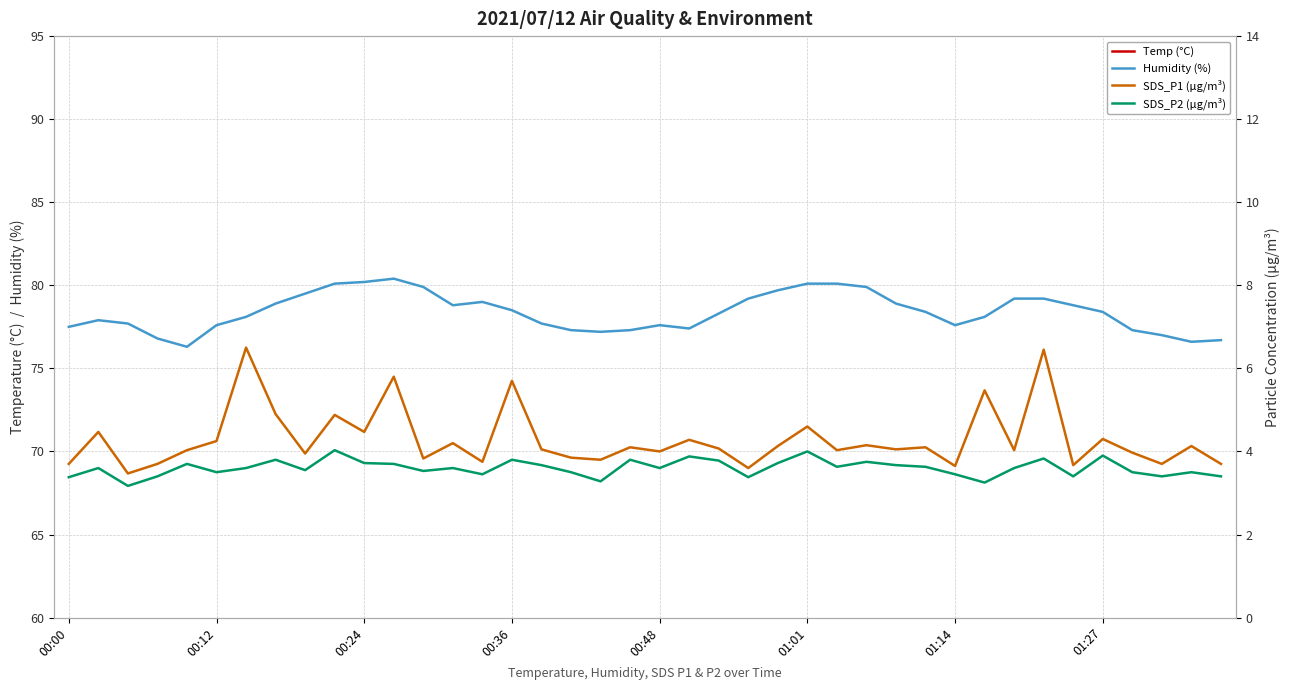

True or false: SDS_P2 (µg/m³) has a value of 3.8 at 33.

True